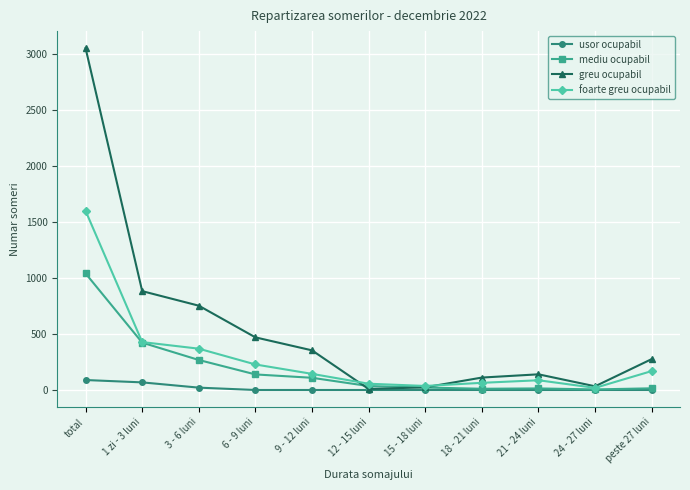

What is the difference between the second highest and minimum values in the foarte greu ocupabil series?

409